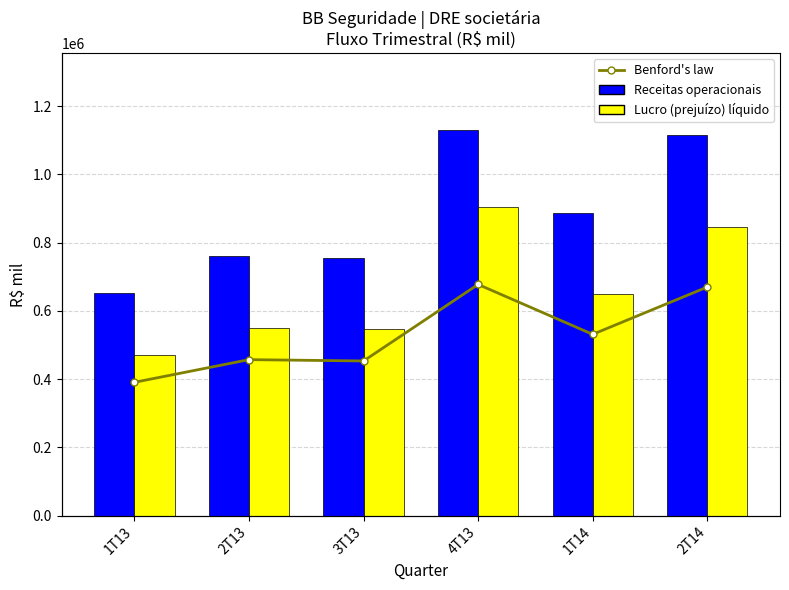

Read the Lucro (prejuízo) líquido value at 2T13.

550340.0